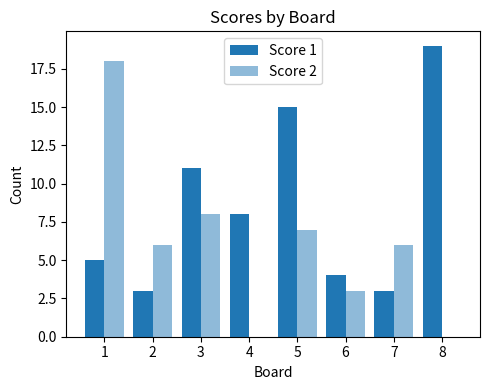

Rank the series at 5 from lowest to highest value.

Score 2, Score 1